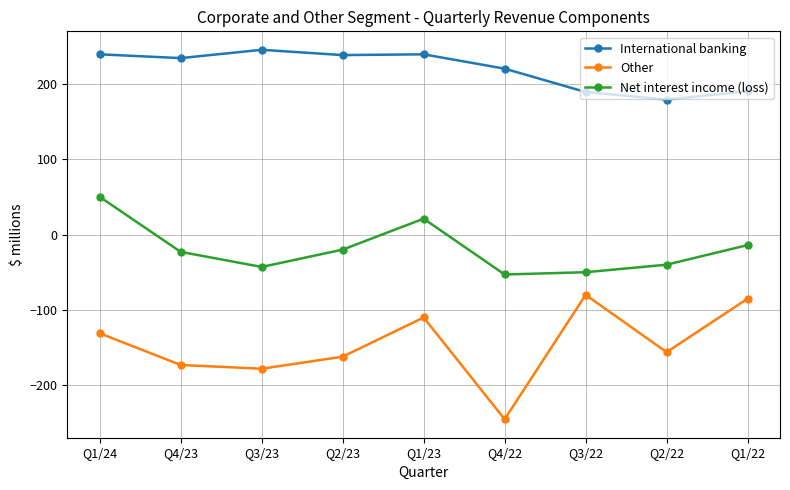

What is the difference between the Other values at Q4/22 and Q3/22?

165